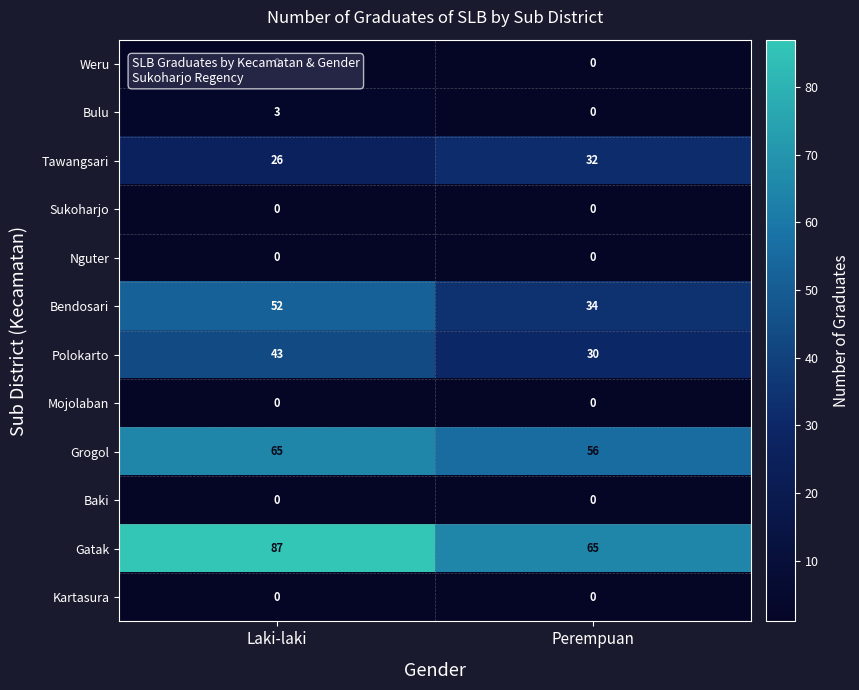

At how many categories does at least one series exceed 24?

2